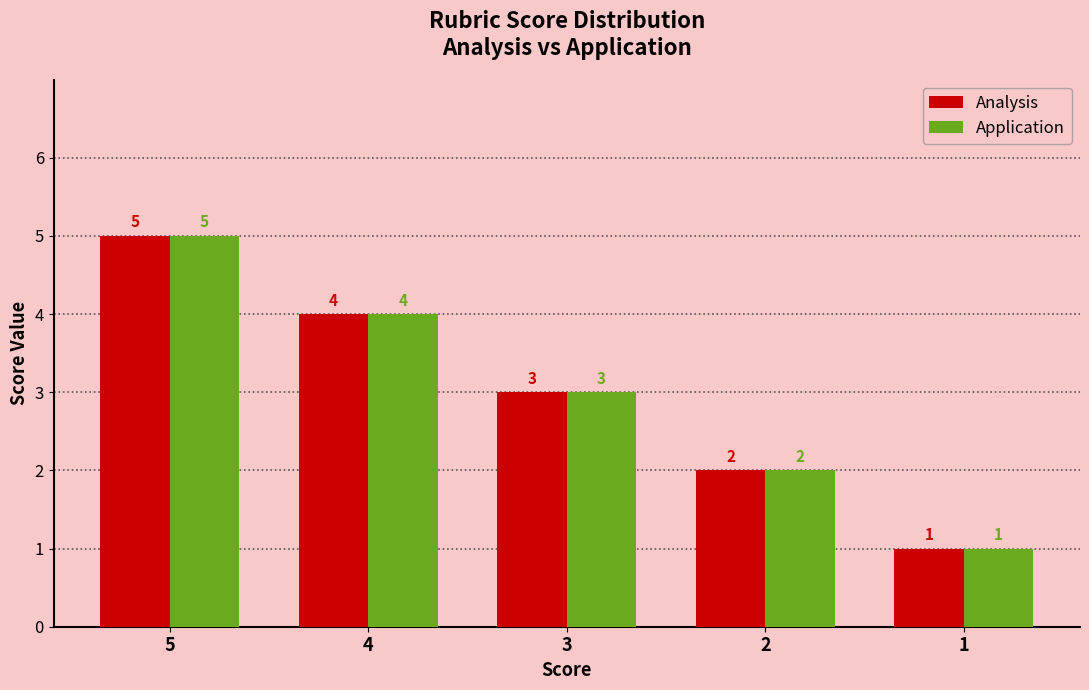

List the labels in order of Application value, largest first.

5, 4, 3, 2, 1